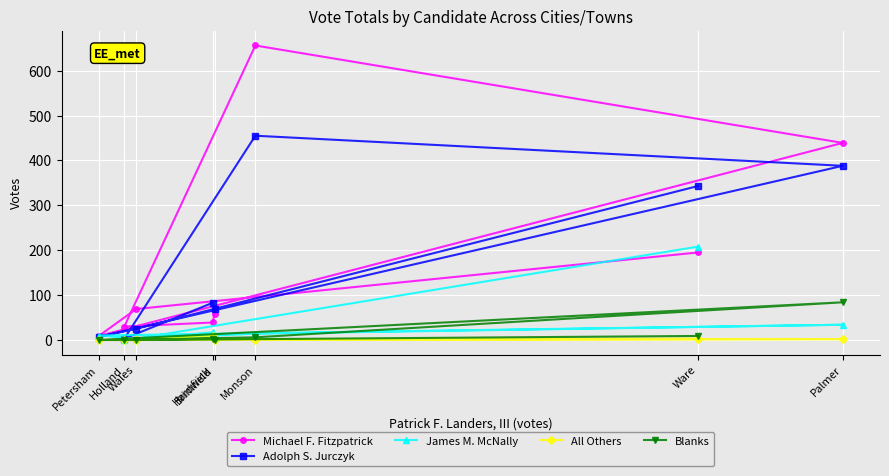

At how many categories does at least one series exceed 469?

1